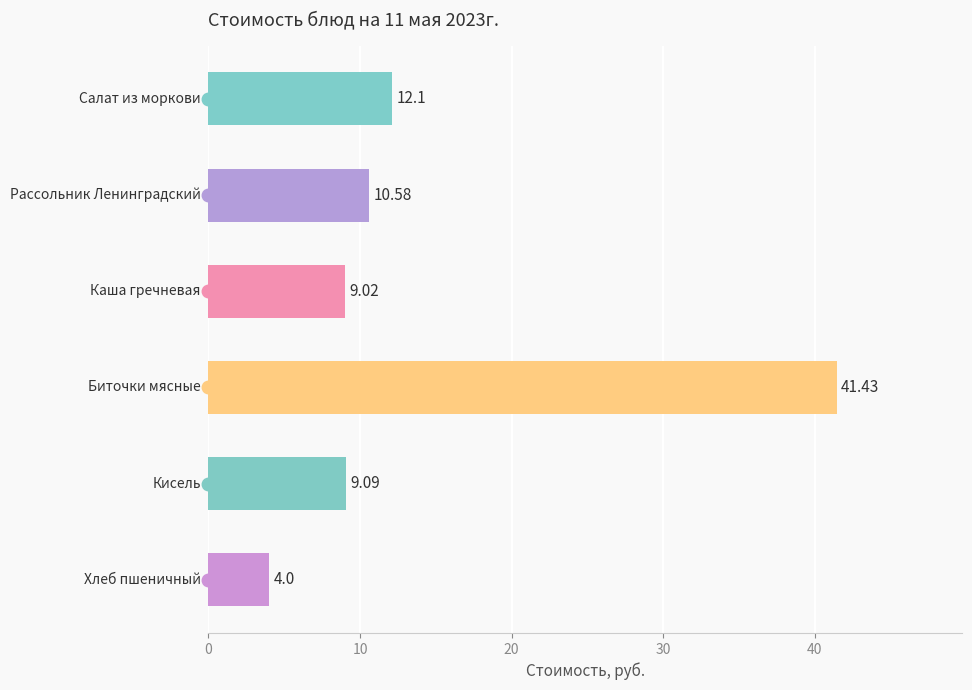

What is the sum of all values?

86.2